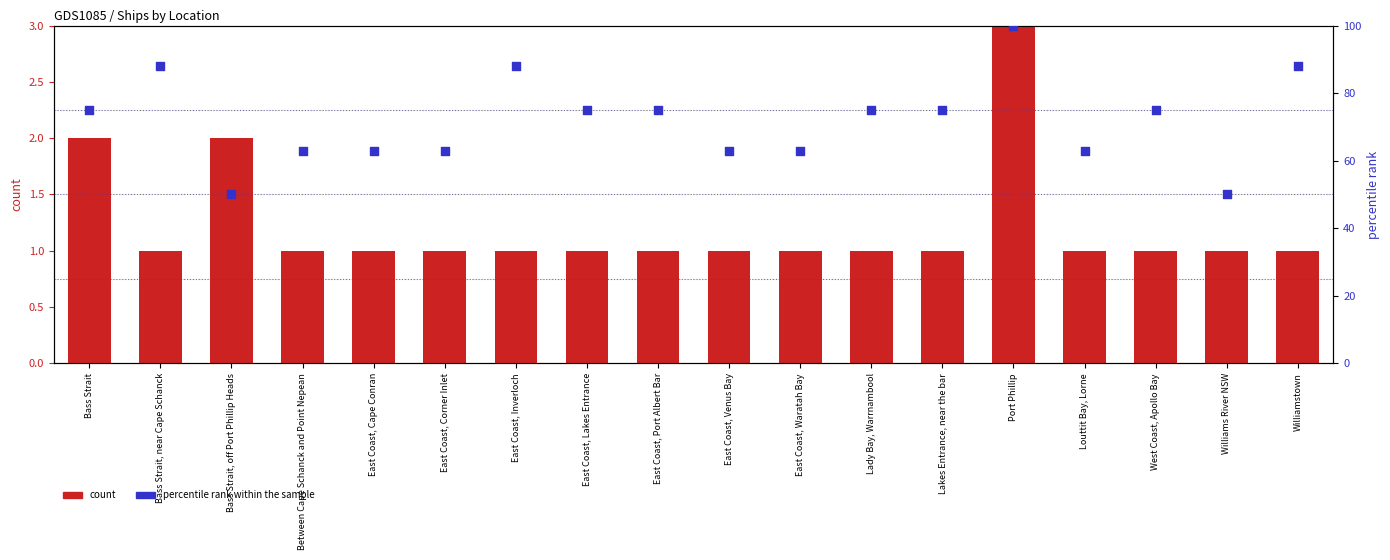

Is the value of percentile rank within the sample at Louttit Bay, Lorne greater than the value of count at East Coast, Cape Conran?

Yes